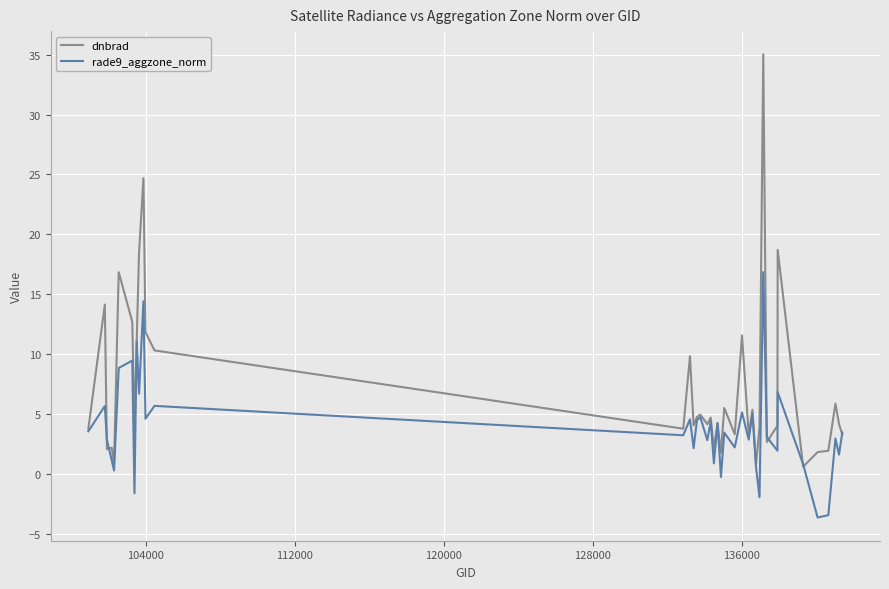

What is the minimum value shown in the chart?

-3.7